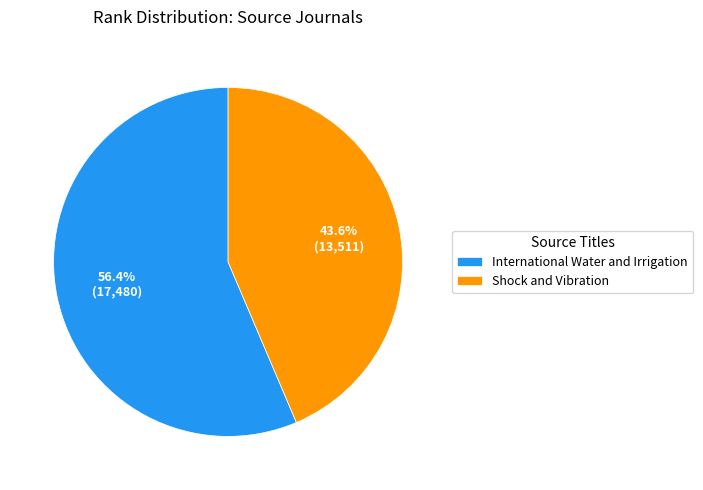

Which category has the smallest portion of the pie?

Shock and Vibration